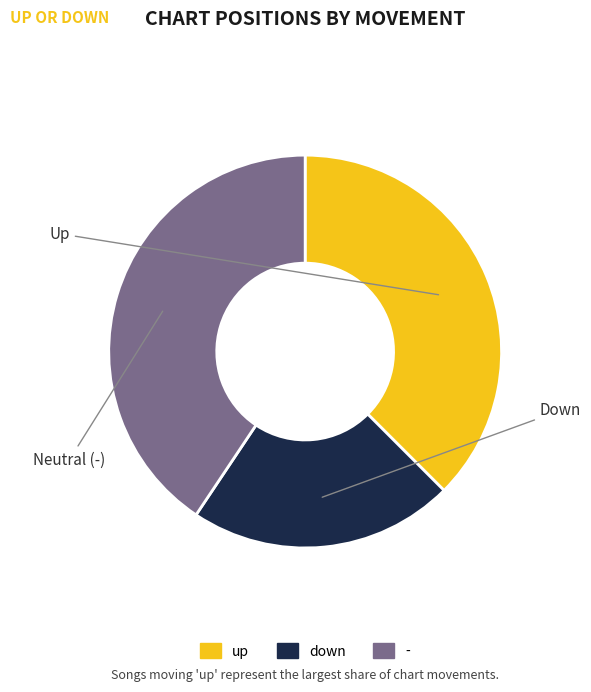

Is it true that down is 22% of the pie?

True